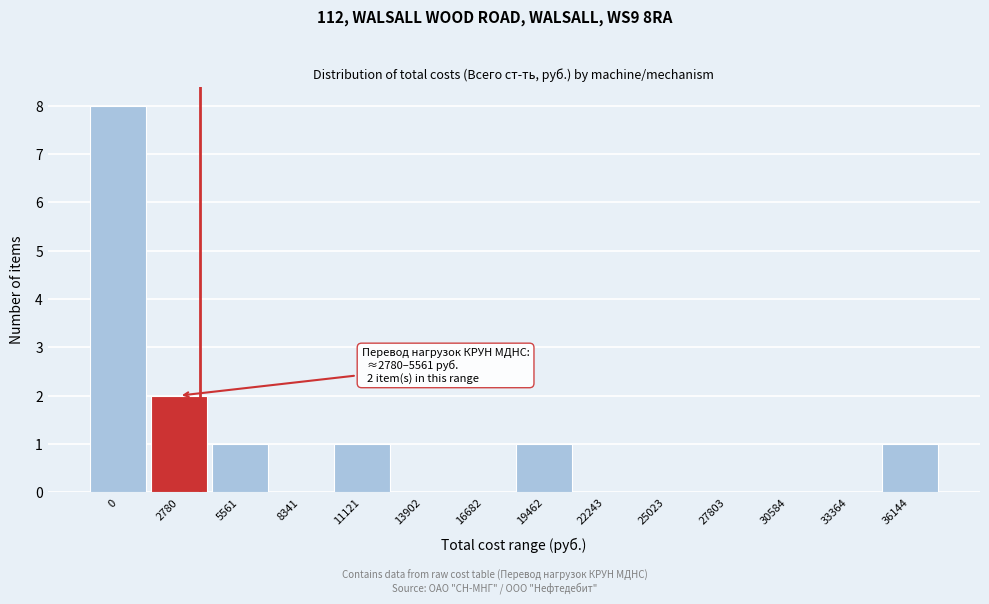

Reading left to right, list all the values displayed in this chart.

0=8	2780=2	5561=1	8341=0	11121=1	13902=0	16682=0	19462=1	22243=0	25023=0	27803=0	30584=0	33364=0	36144=1